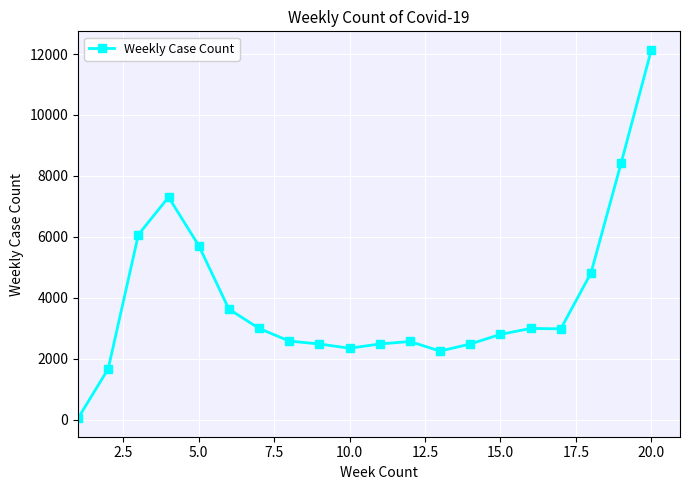

What is the maximum value shown in the chart?

12141